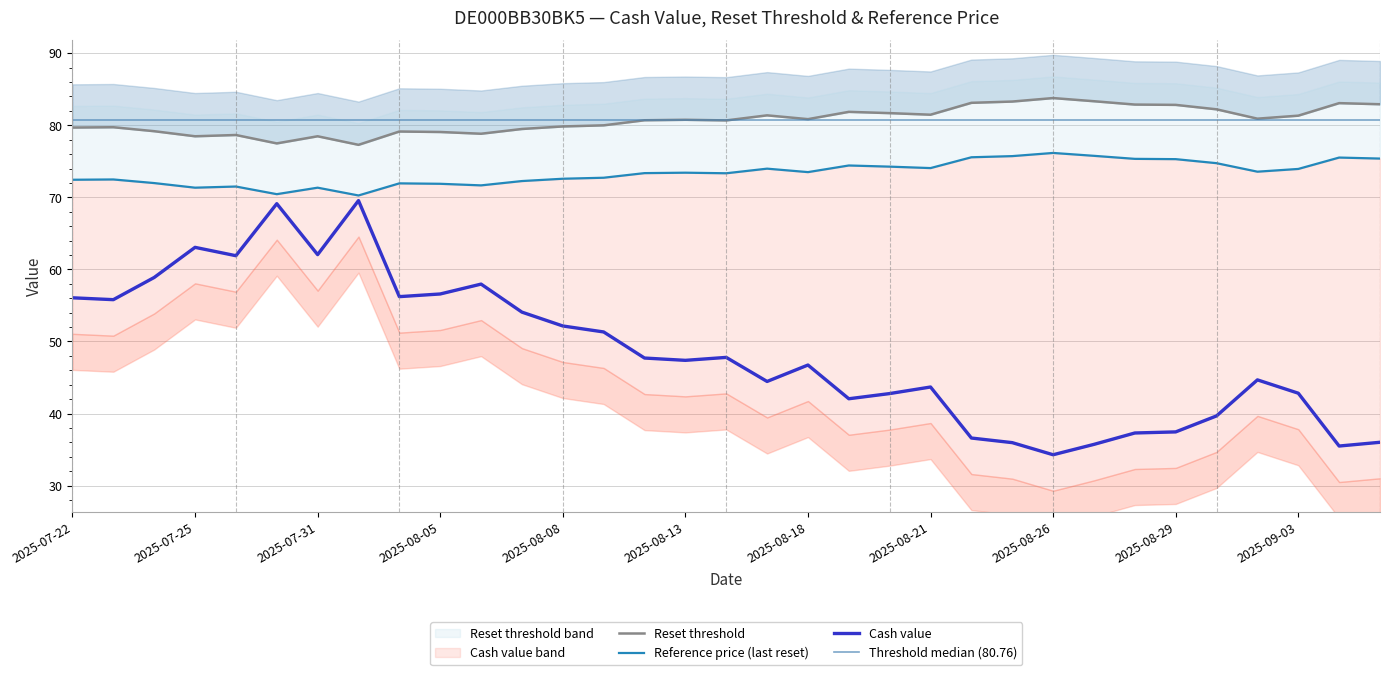

Is this an area chart (filled region under the line)?

No